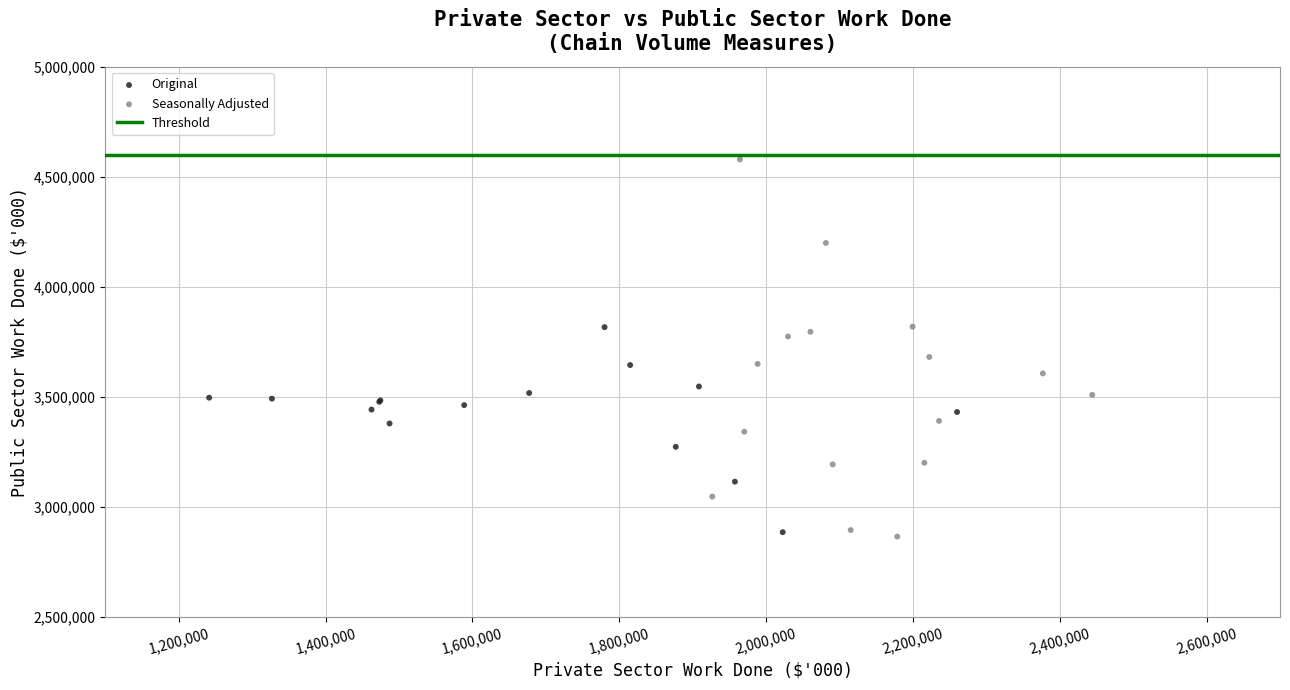

Which series has the largest Y range (max minus min)?

Seasonally Adjusted